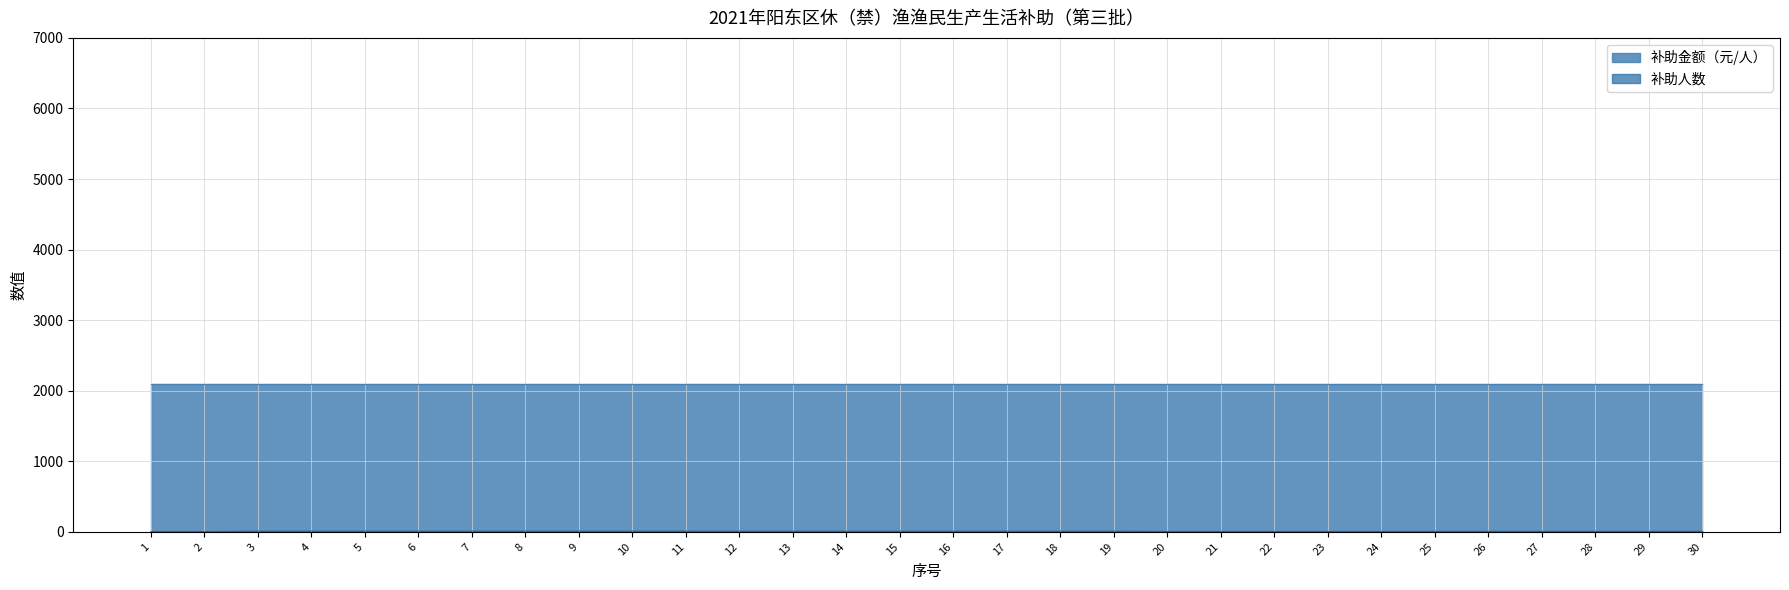

Which series has the largest total across all categories?

补助金额（元/人）